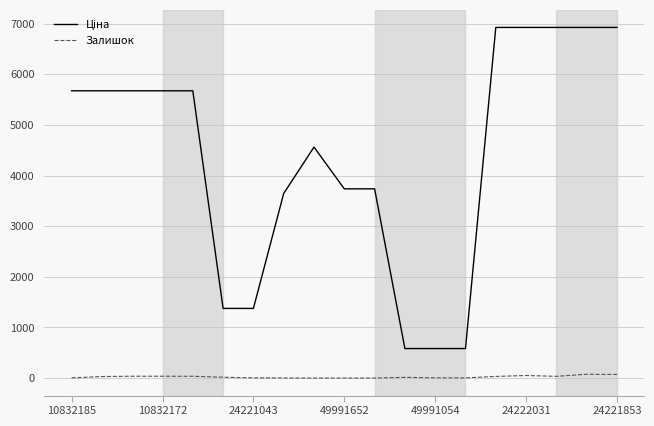

What is the average value of the Залишок series?

23.5